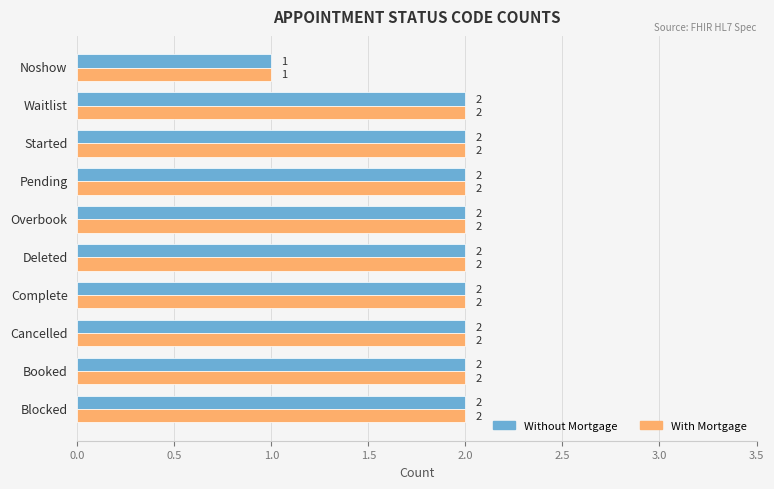

How many series are shown in this chart?

2